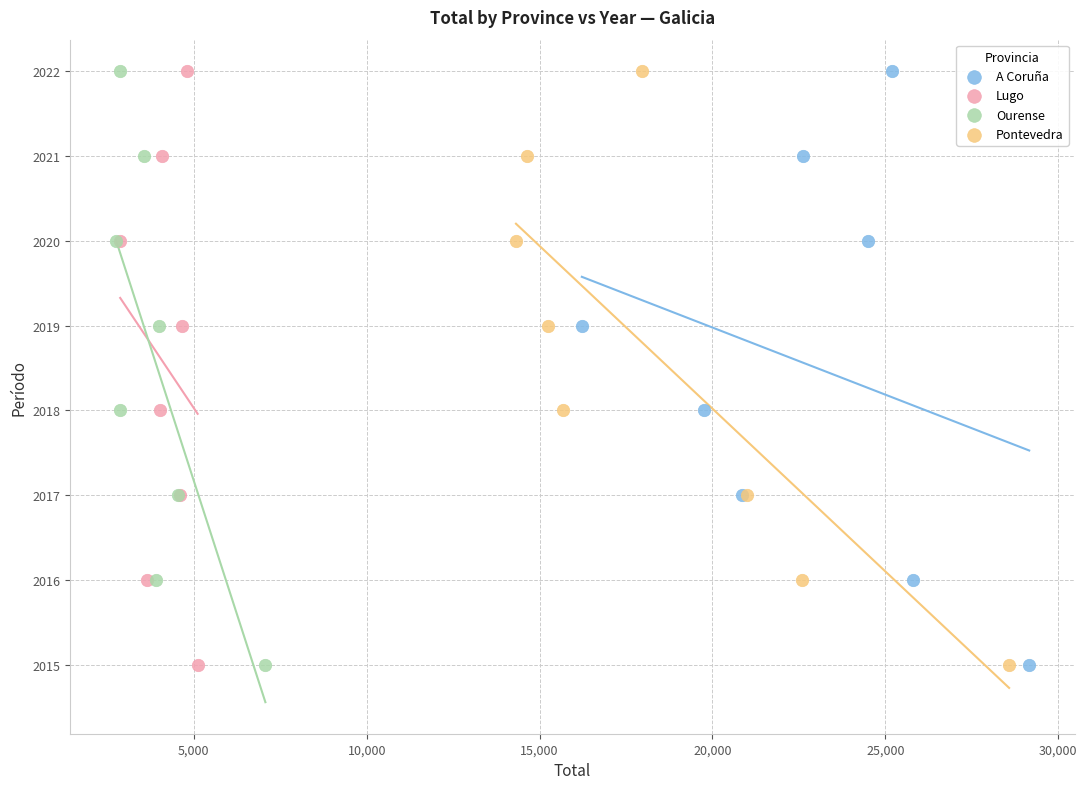

What are all the series names shown in the legend?

A Coruña, Lugo, Ourense, Pontevedra